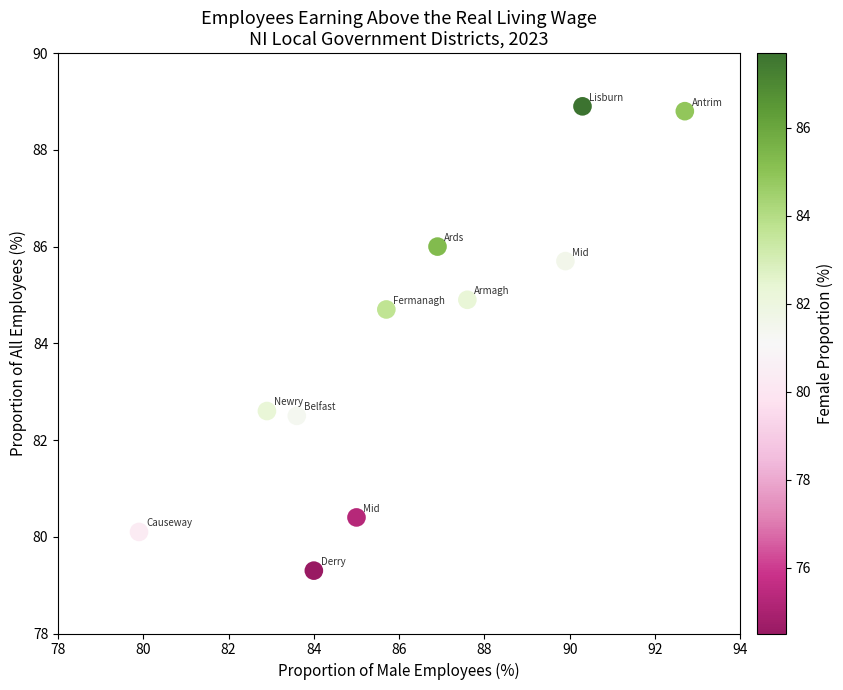

What is the range of X values (max minus min)?

12.8